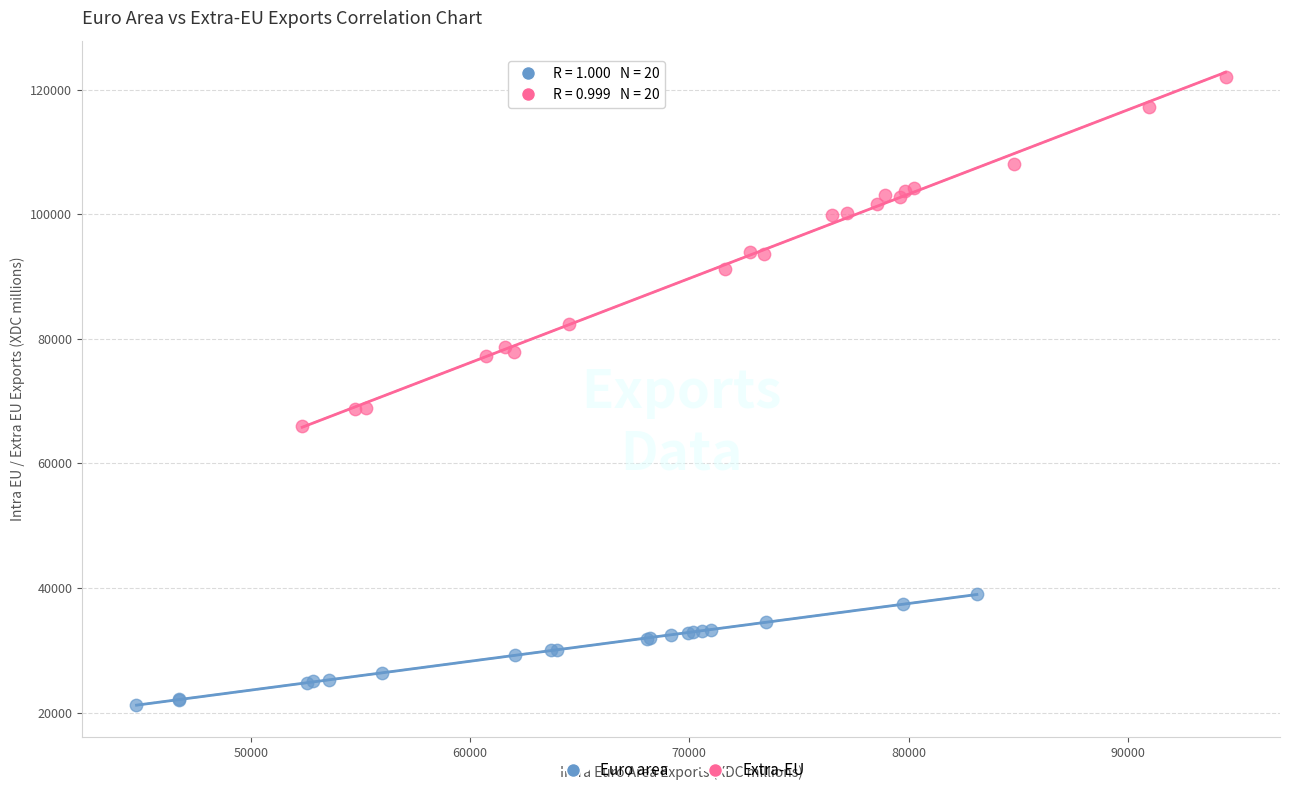

Which series reaches the minimum Y coordinate?

Euro area